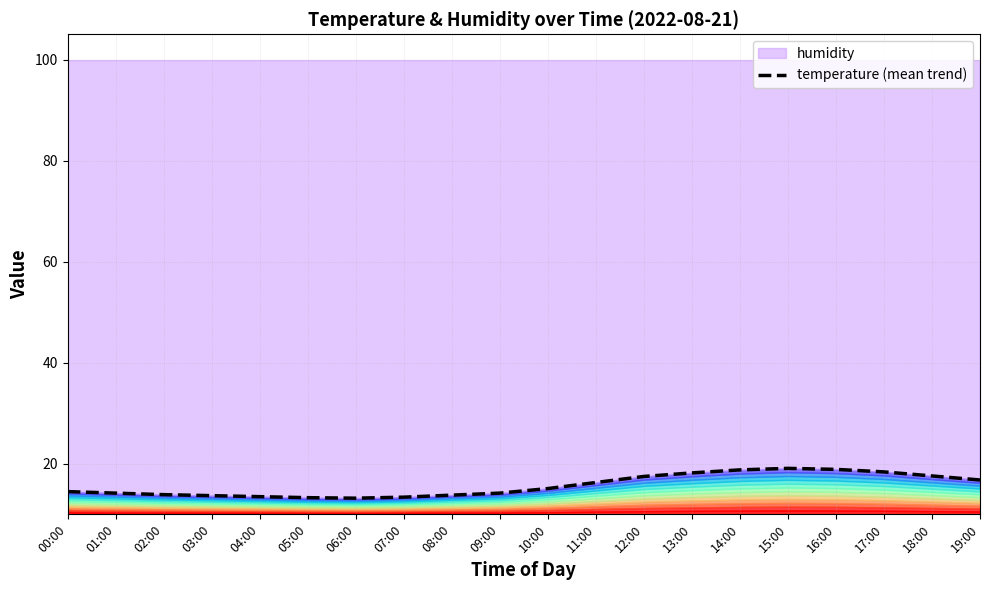

What is the sum of all values?

314.4